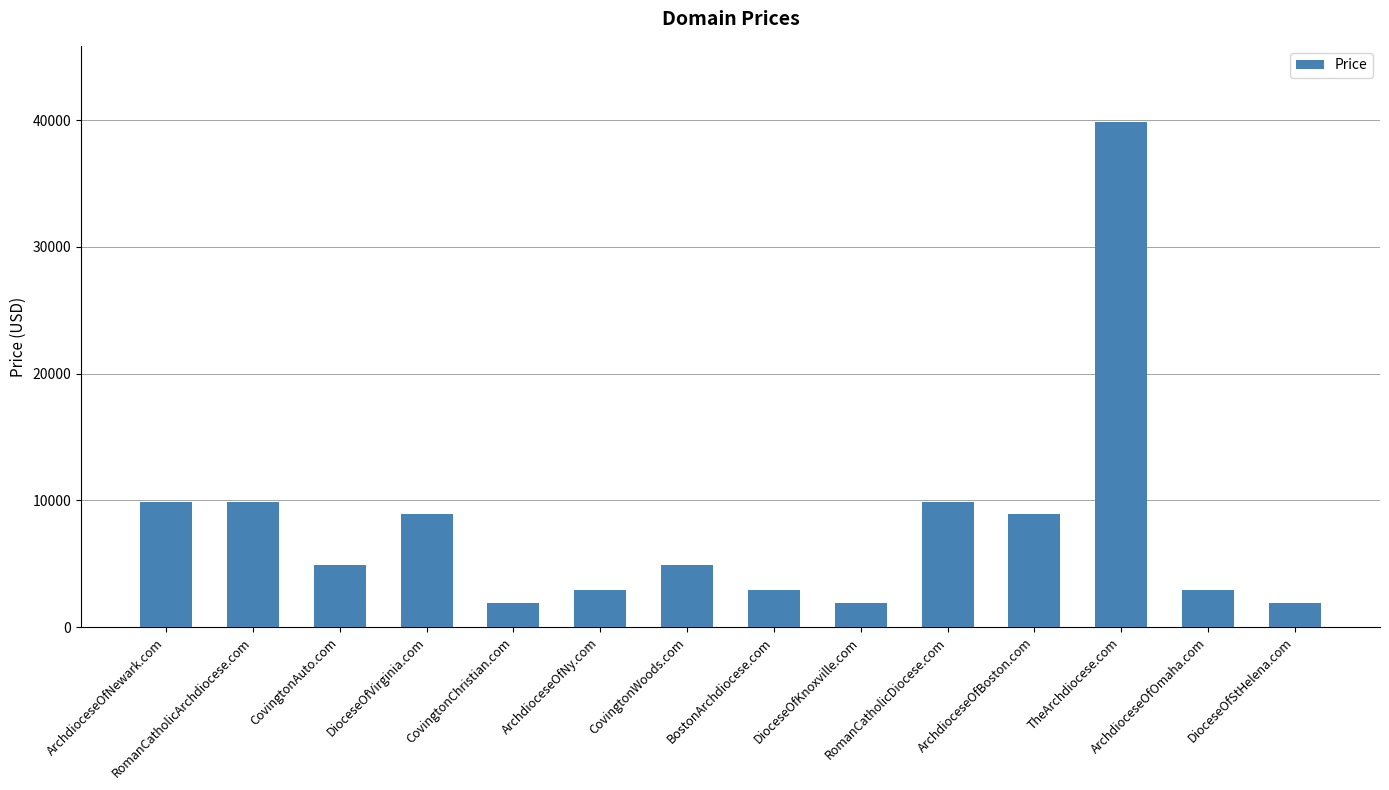

Are the bars grouped side by side (vs. stacked)?

No